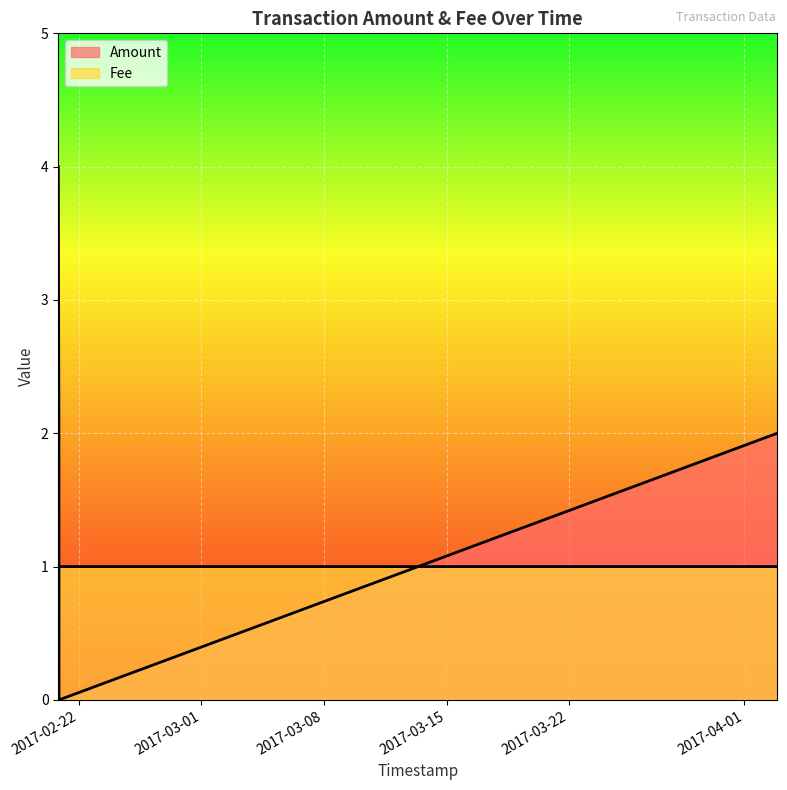

True or false: Amount has a value of 0.0 at 2017-02-20 20:50:48.

True